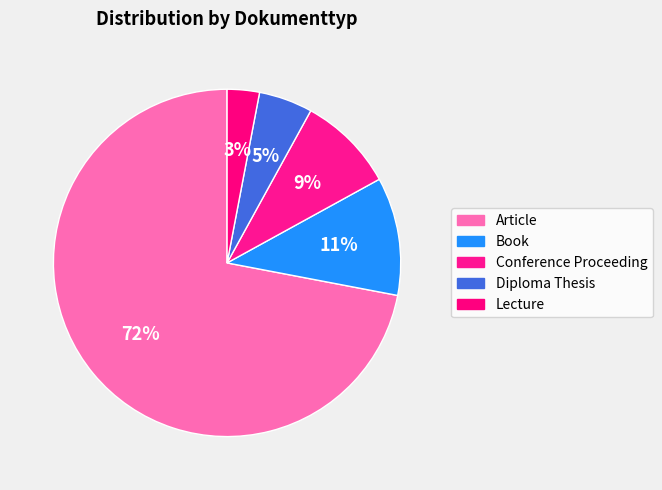

What is the change in value from Conference Proceeding to Lecture?

-6